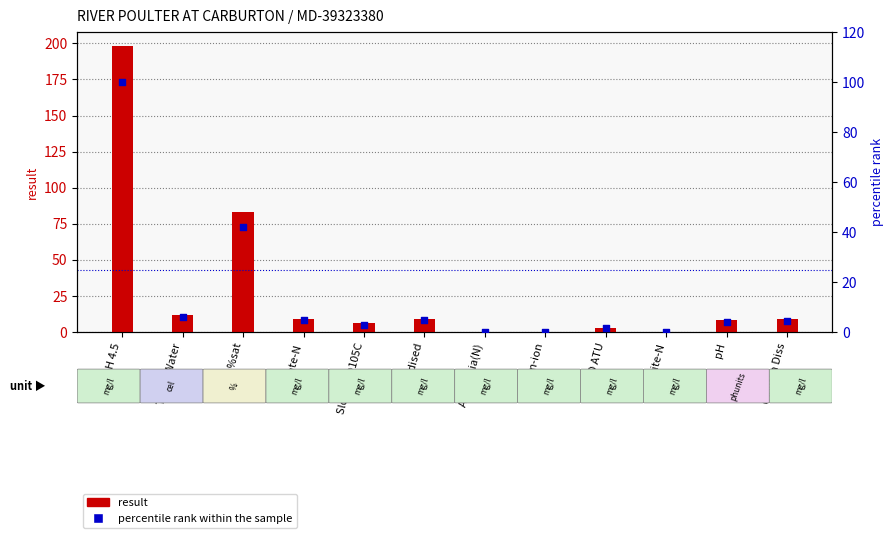

Which series contains the lowest Y value?

percentile rank within the sample